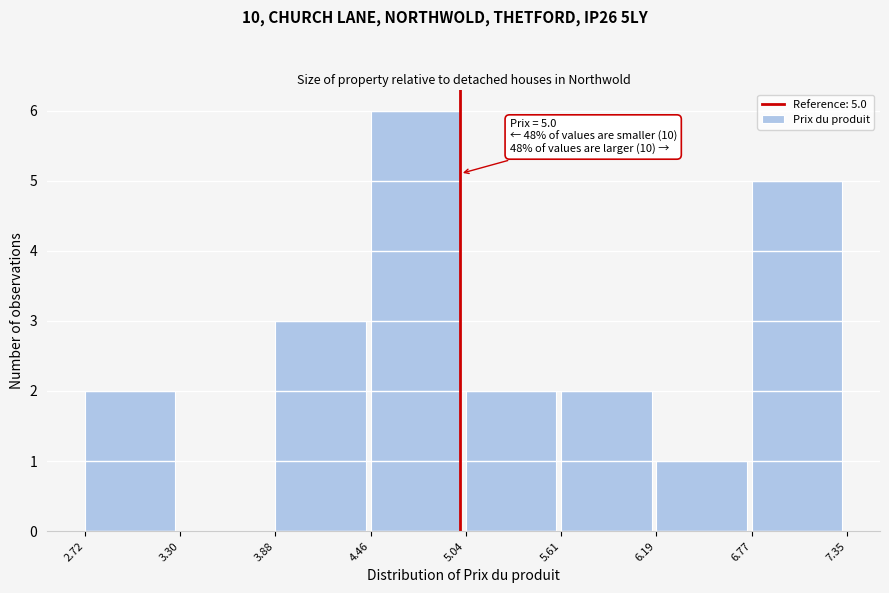

Over which range of the x-axis is the bar tallest?

4.46 to 5.04